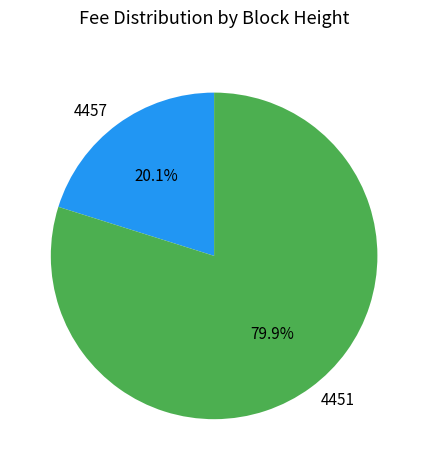

True or false: 4451 accounts for 80% of the total.

True